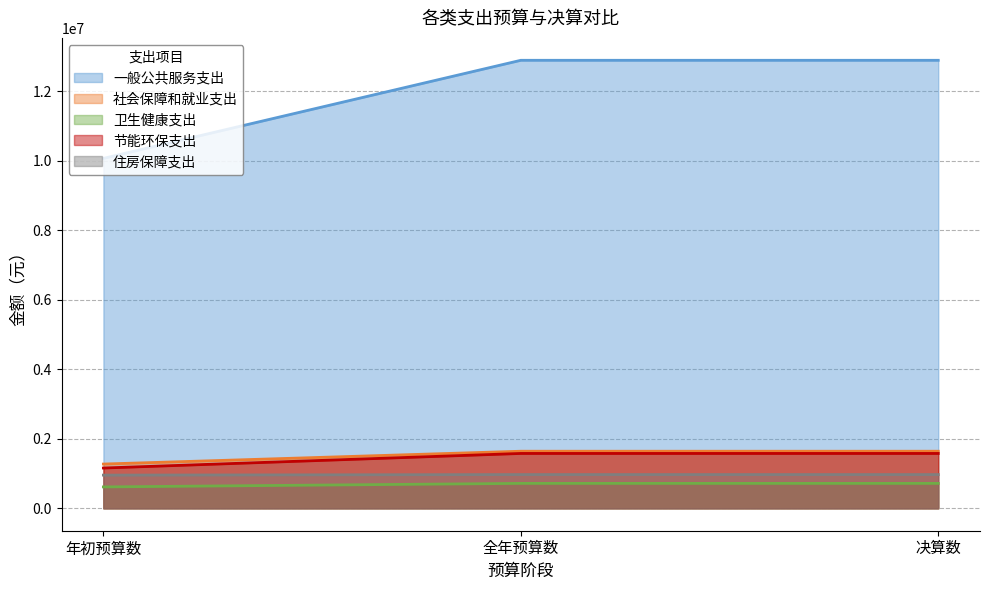

What is the minimum value shown in the chart?

616000.0